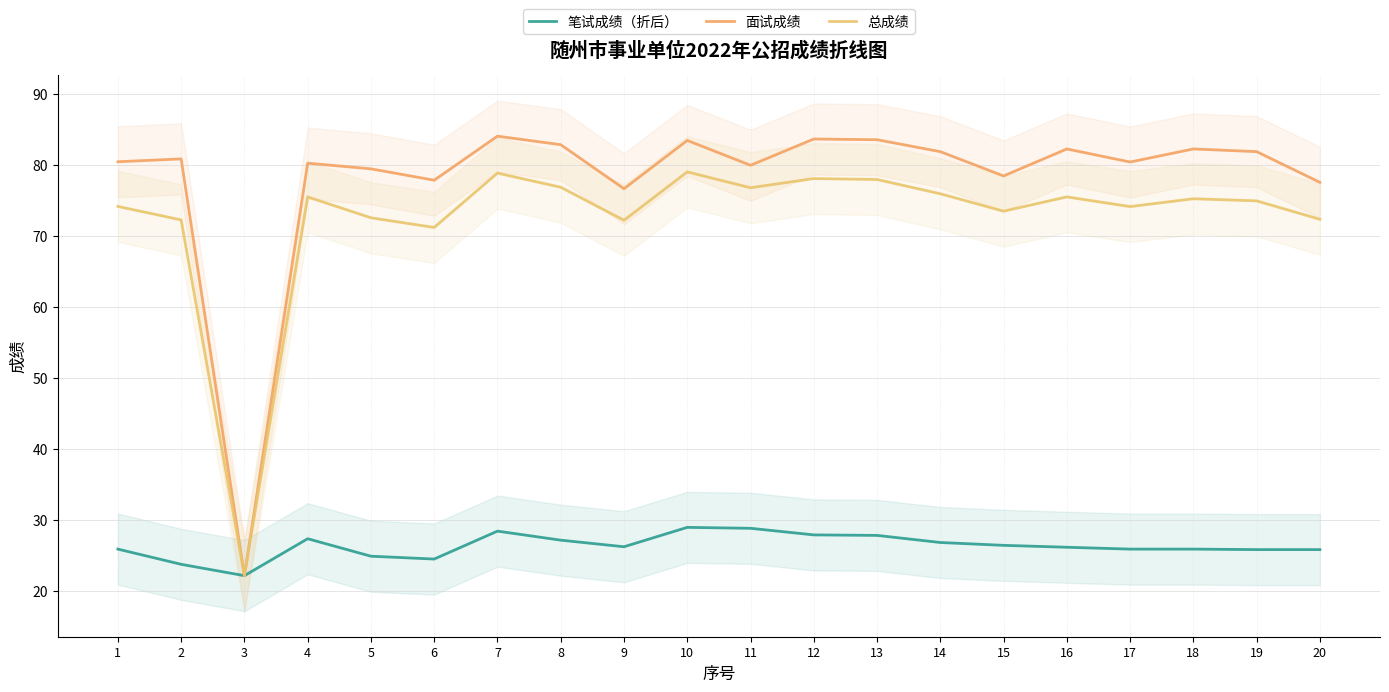

Is this an area chart (filled region under the line)?

No